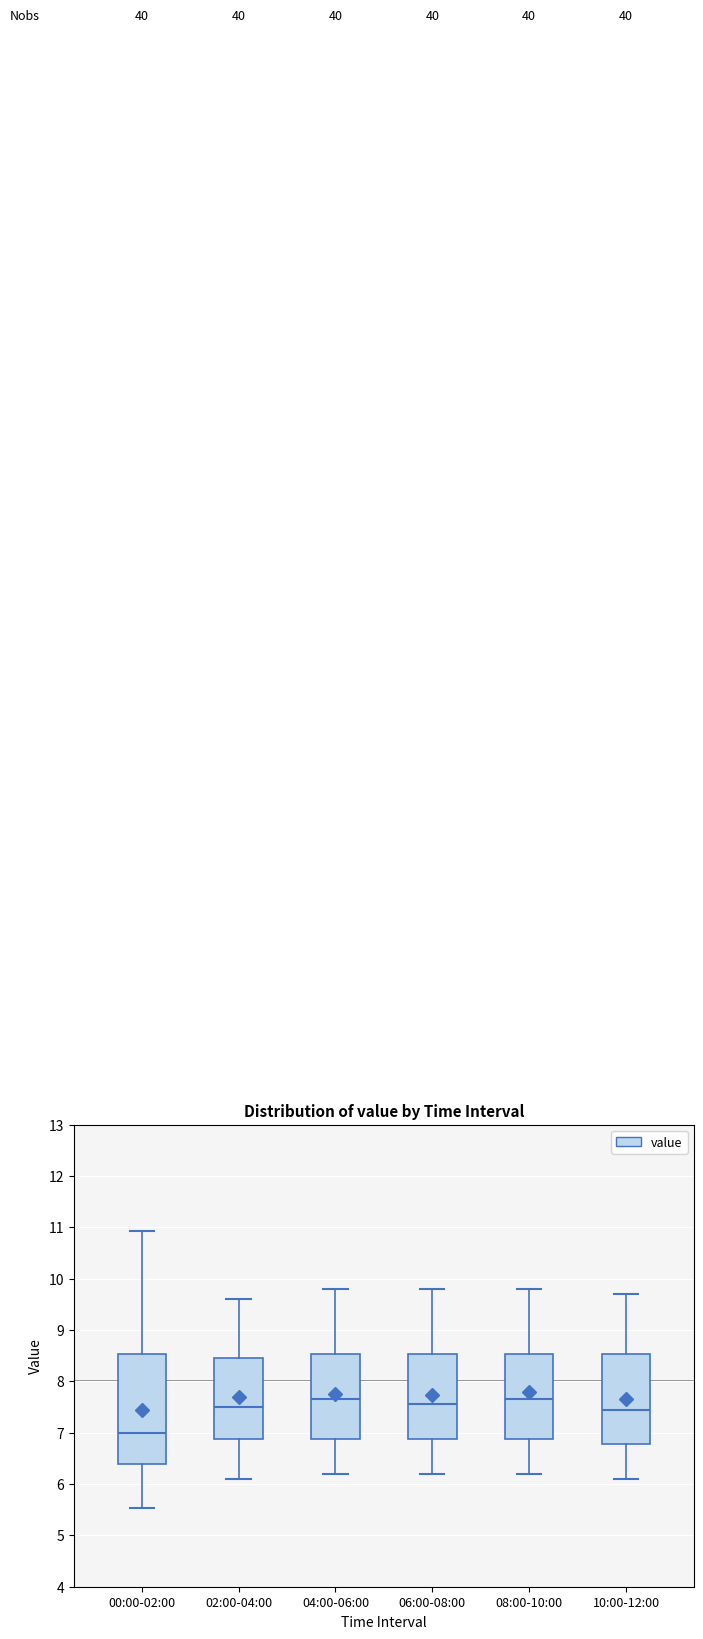

Where does the upper whisker of the box for 02:00-04:00 end on the y-axis? The values are not printed on the chart, so give them approximately, as read against the axis.

9.6